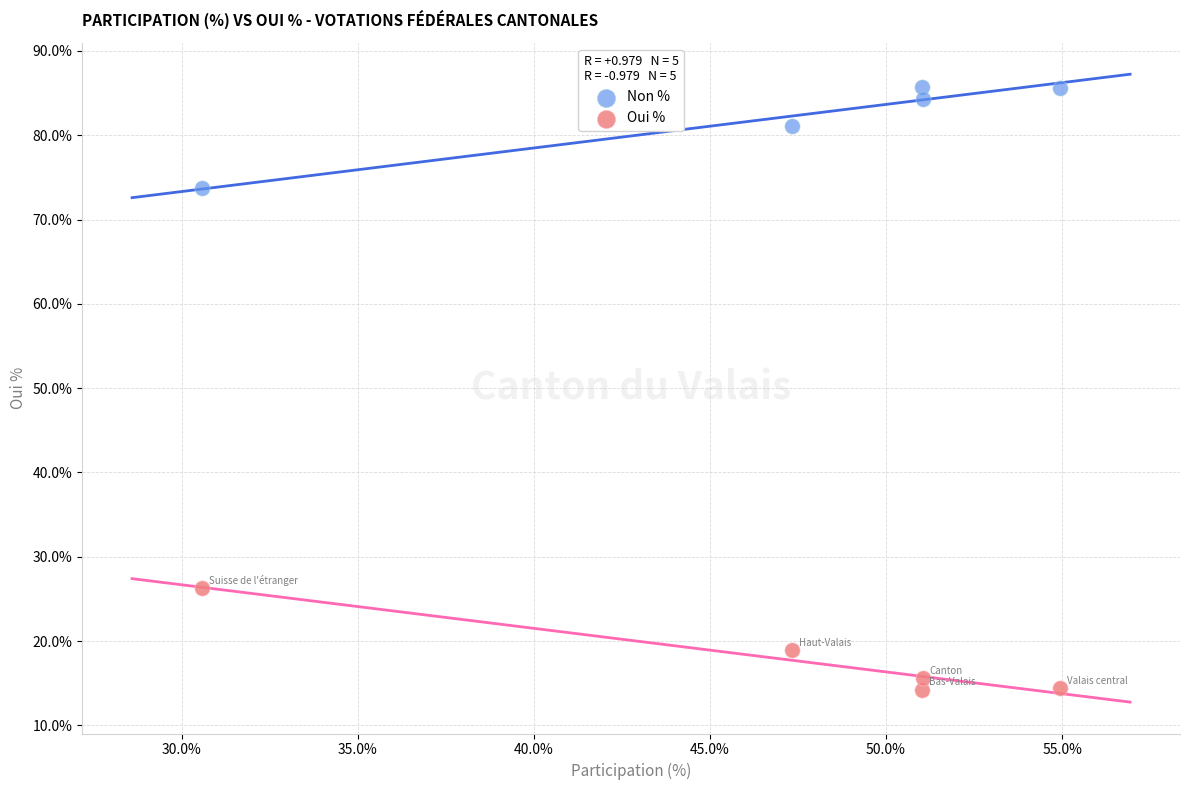

In the Non % series, what Y value is closest to 79?

81.1